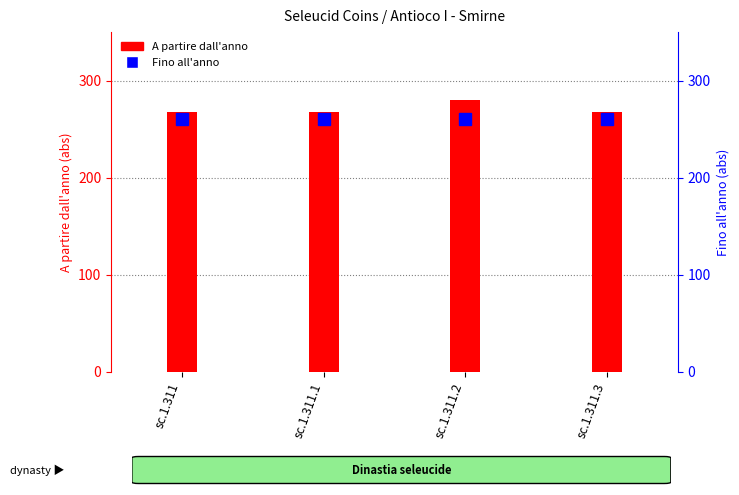

At which category is the sum across all series the highest?

sc.1.311.2